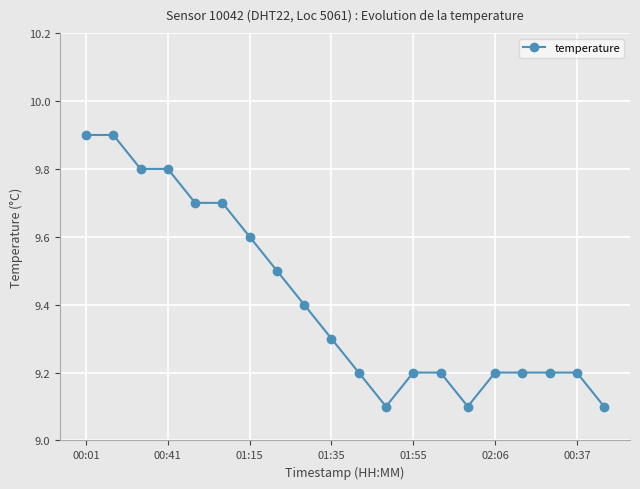

What is the smallest value displayed?

9.1